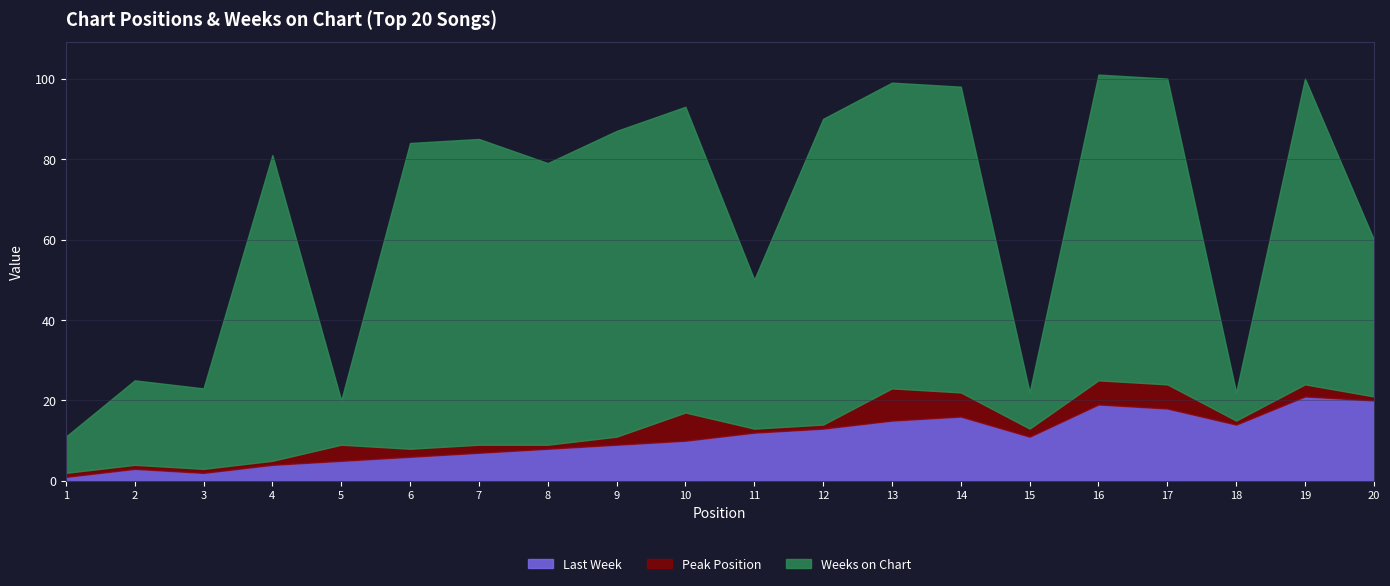

What is the minimum value for Last Week?

1